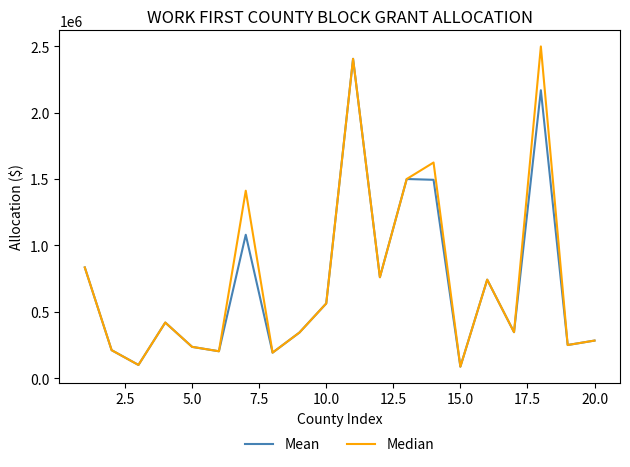

In Mean, how many points are higher than both neighbors (excluding endpoints)?

6